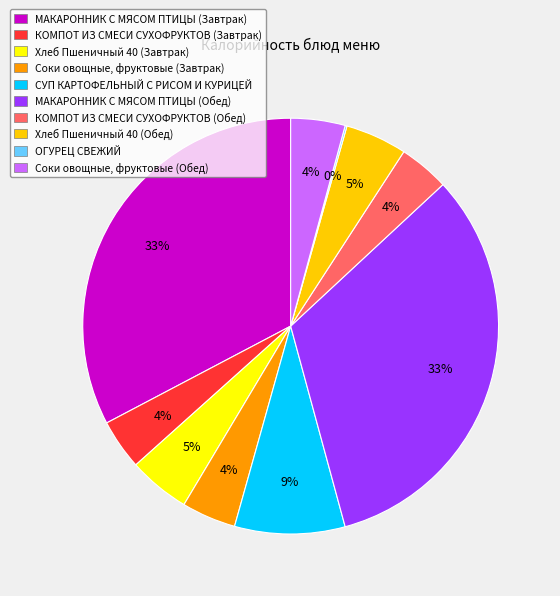

What is the ratio of the value at СУП КАРТОФЕЛЬНЫЙ С РИСОМ И КУРИЦЕЙ to the value at Хлеб Пшеничный 40 (Обед)?

1.8